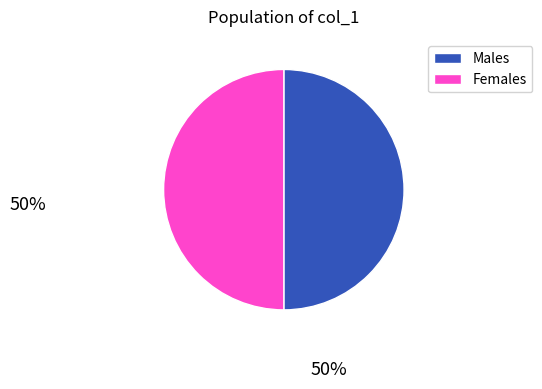

Approximately how many times larger is the value at Females compared to Males?

1.0